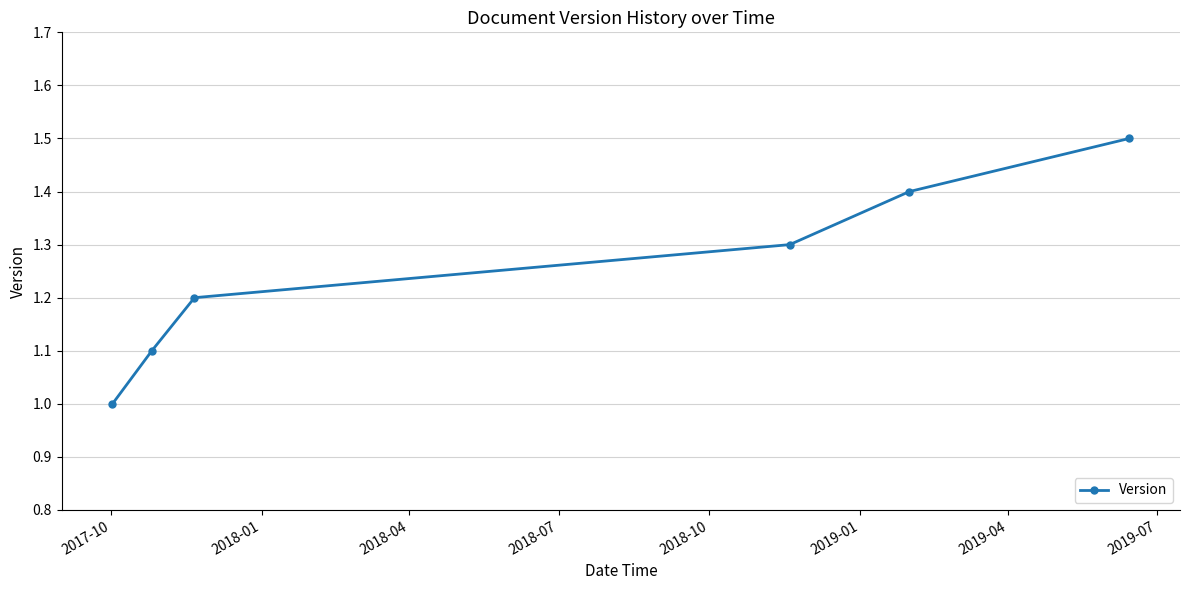

What is the difference between the maximum and minimum values?

0.5